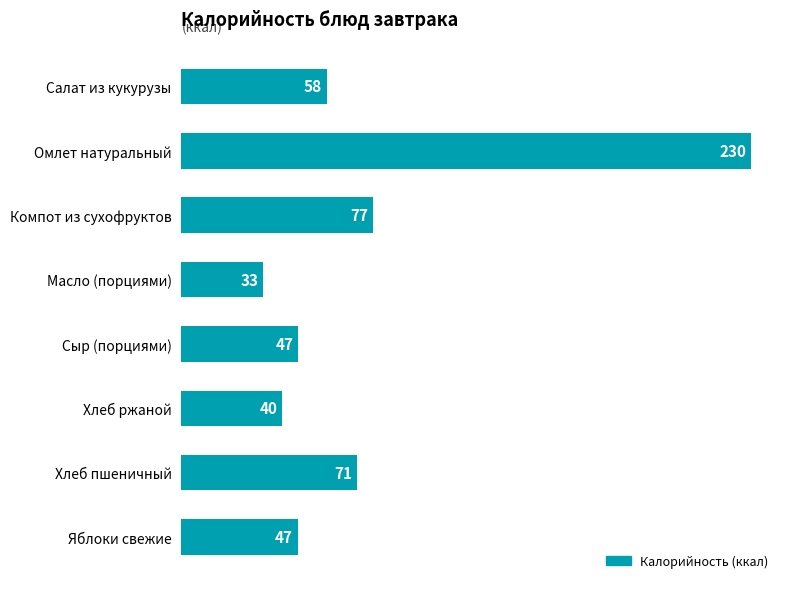

What is the average value?

75.8